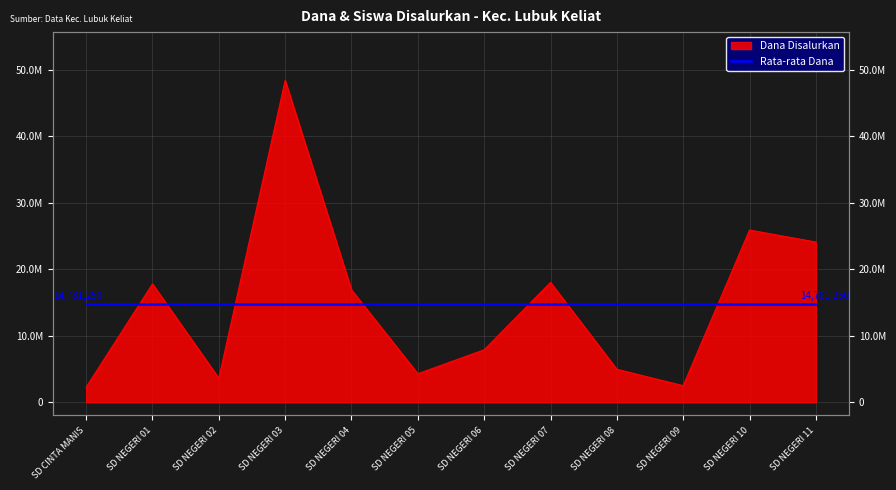

List the labels in order of value, smallest first.

SD CINTA MANIS, SD NEGERI 09, SD NEGERI 02, SD NEGERI 05, SD NEGERI 08, SD NEGERI 06, SD NEGERI 04, SD NEGERI 01, SD NEGERI 07, SD NEGERI 11, SD NEGERI 10, SD NEGERI 03